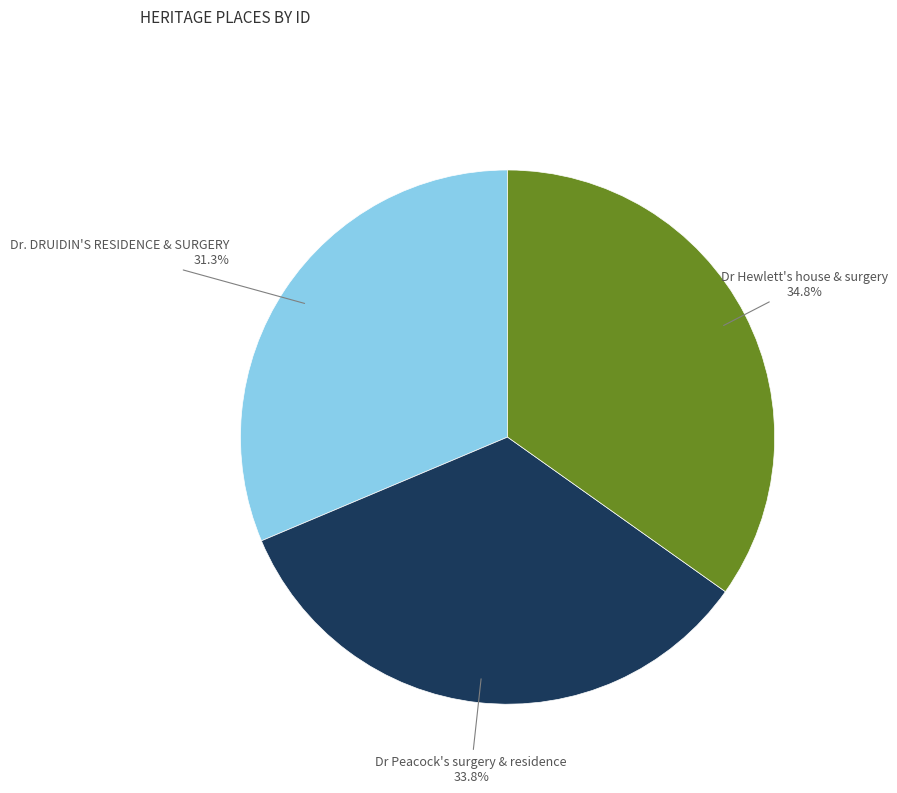

To the nearest percent, what is the combined percentage of Dr Peacock's surgery & residence and Dr Hewlett's house & surgery?

69%